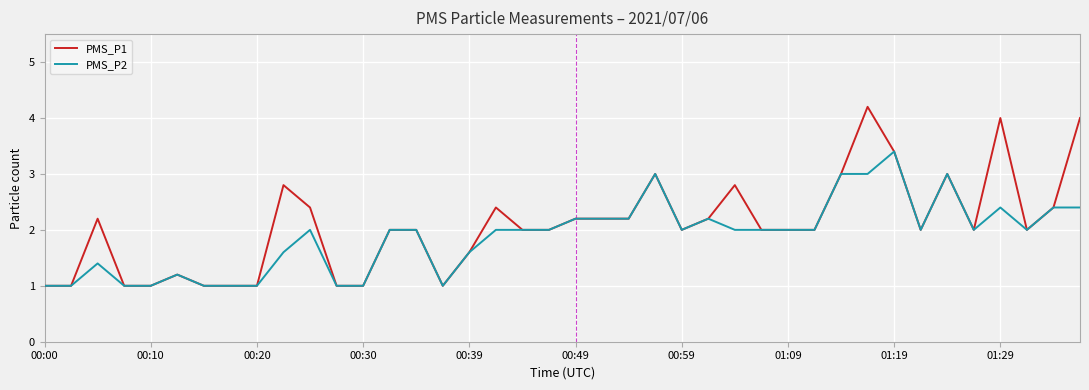

Rank the series by their maximum value, from lowest to highest.

PMS_P2, PMS_P1